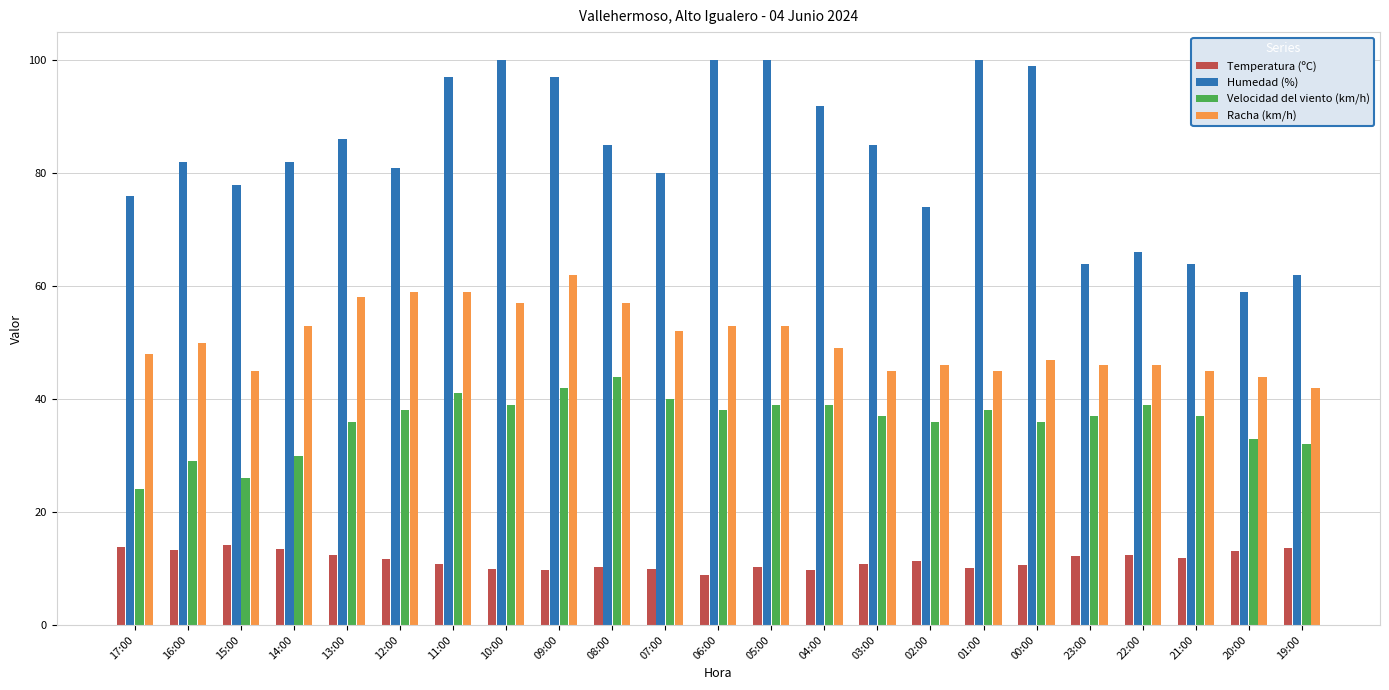

What is the difference between the maximum and minimum values in the Temperatura (ºC) series?

5.2